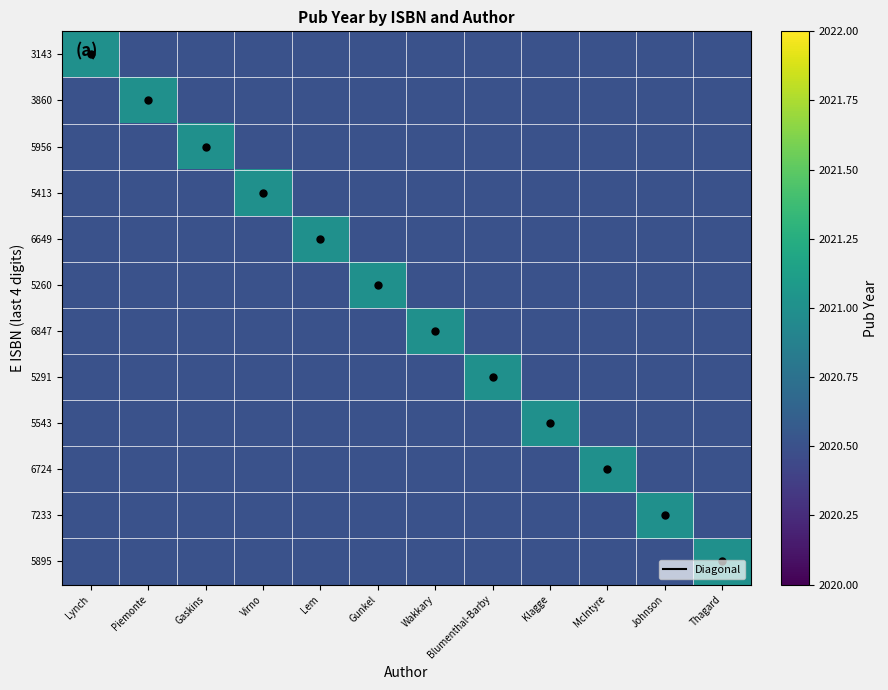

What is the total value across all series at Lem?

24246.5